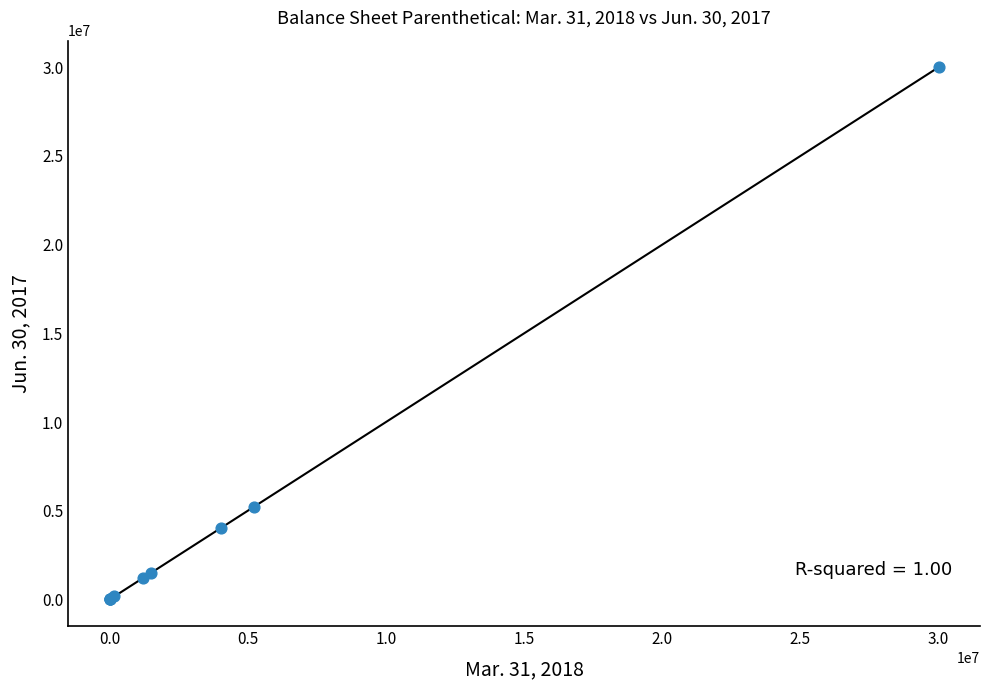

What Y value in the scatter plot is closest to 15000000?

5213902.0